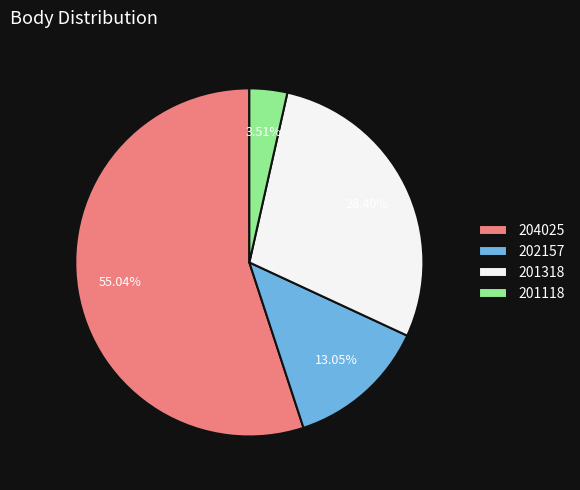

Which category accounts for the majority?

204025